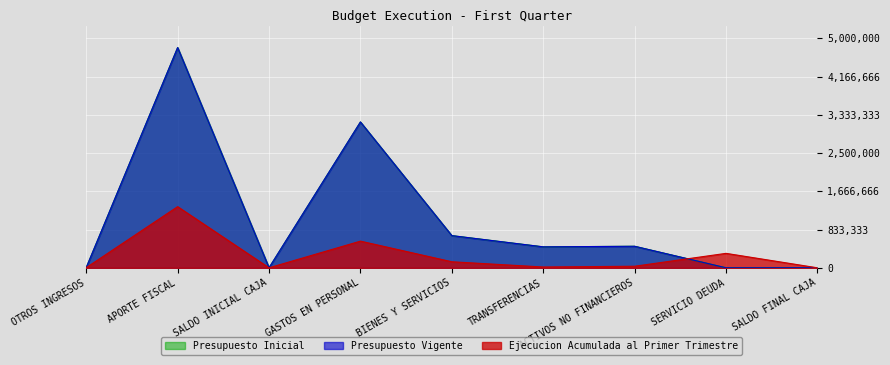

How many series are shown in this chart?

3